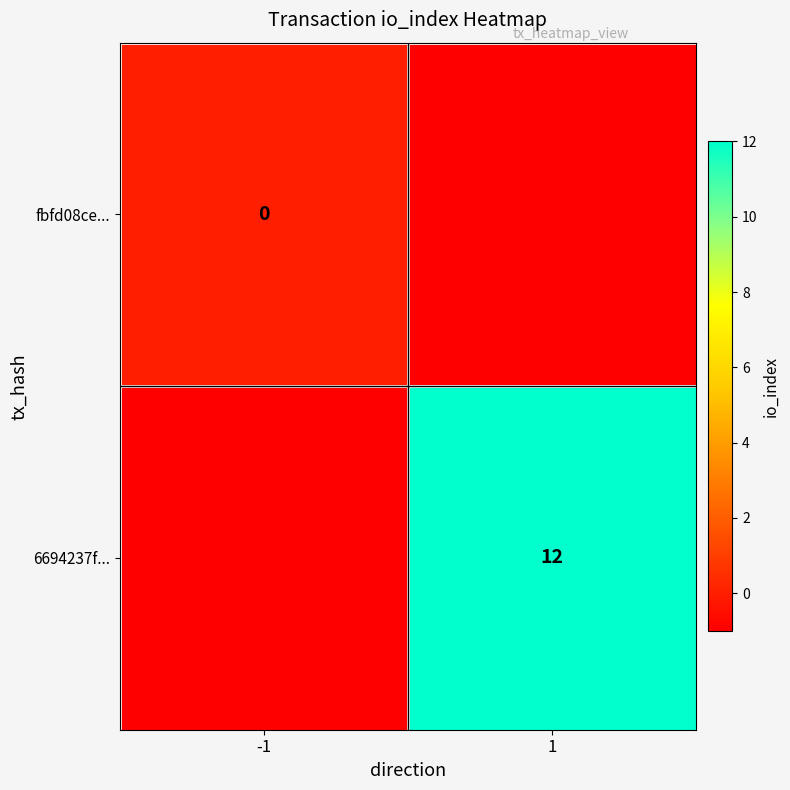

True or false: 6694237f... has a value of 17 at 1.

False